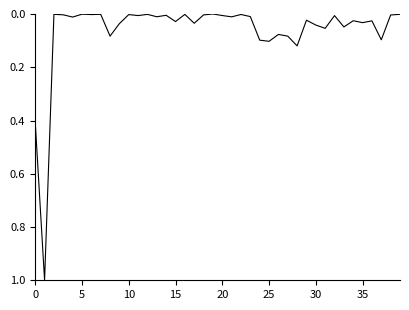

What is the difference between the maximum and minimum values?

1.0